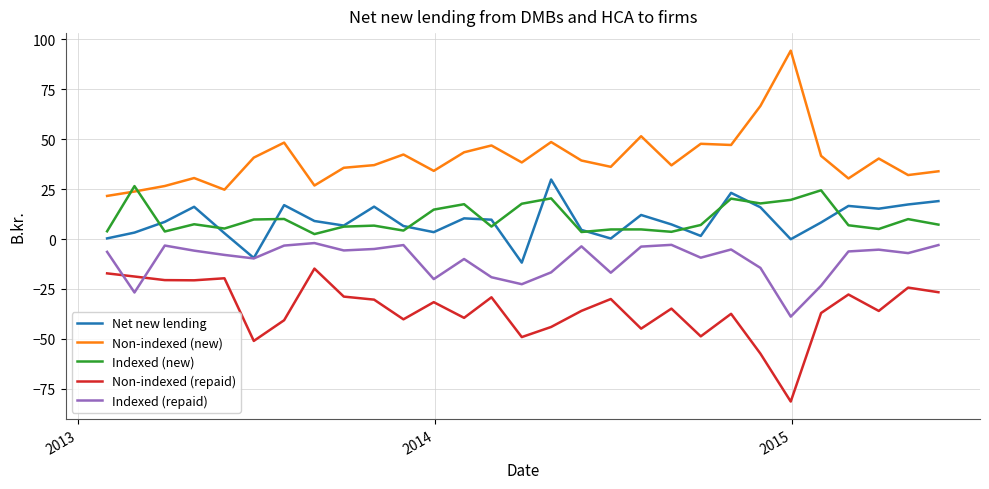

True or false: Non-indexed (new) and Net new lending cross at least once.

False